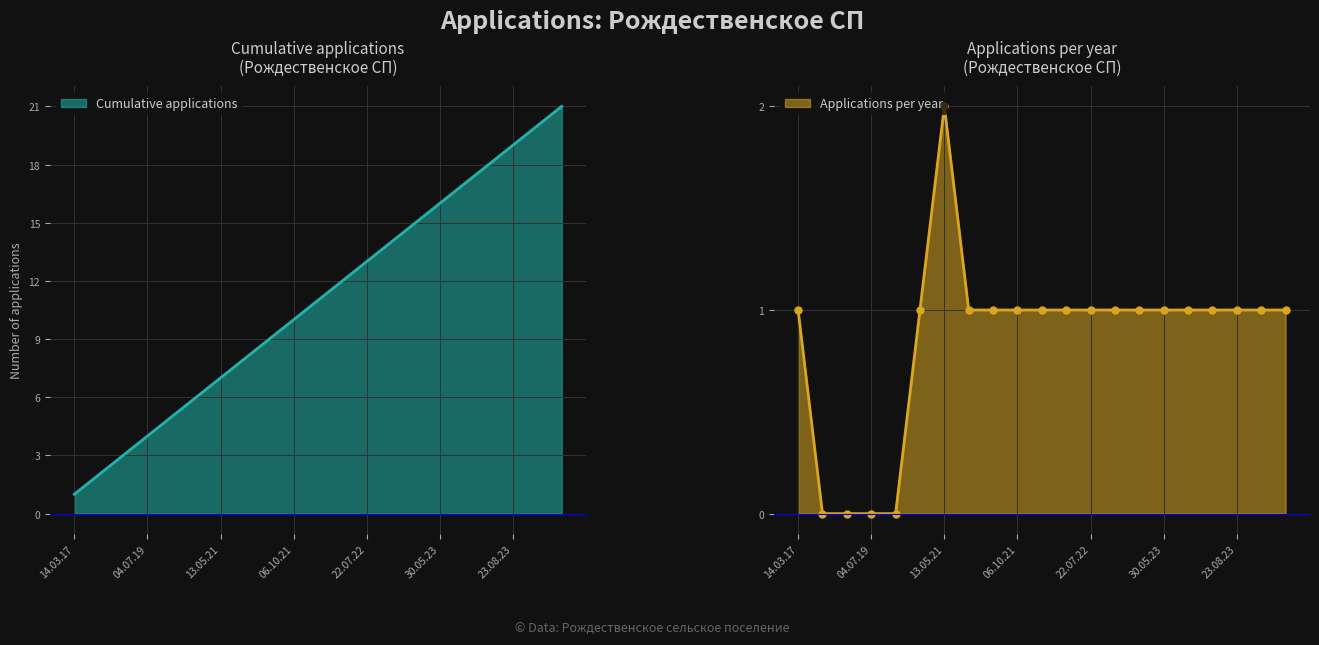

True or false: Cumulative applications has a value of 1 at 14.03.17.

True